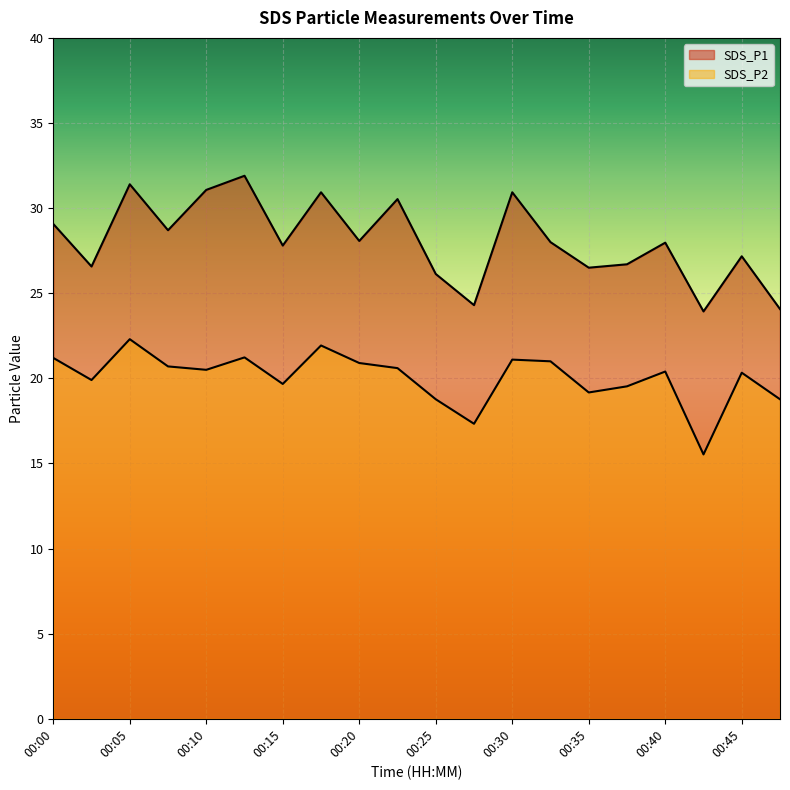

Where is the first local maximum for SDS_P1?

00:05